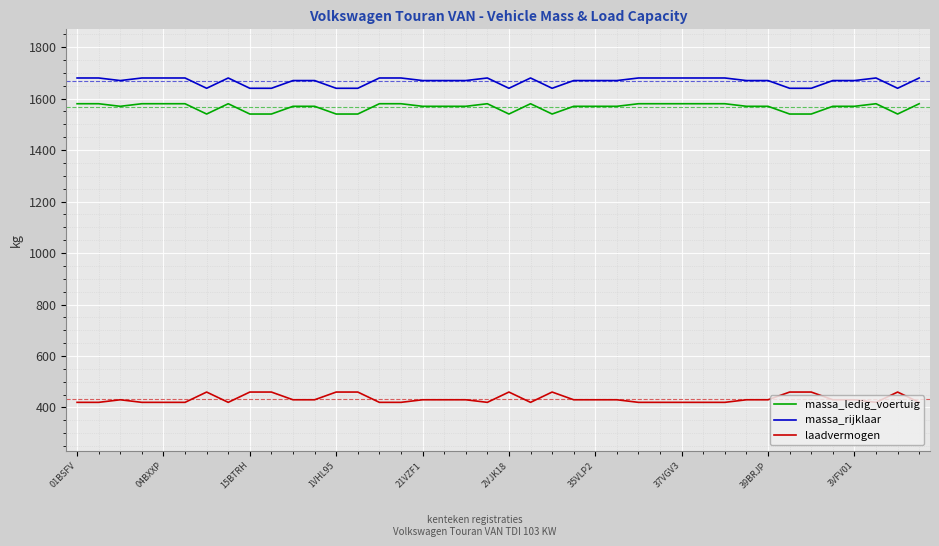

What are all the series names shown in the legend?

massa_ledig_voertuig, massa_rijklaar, laadvermogen